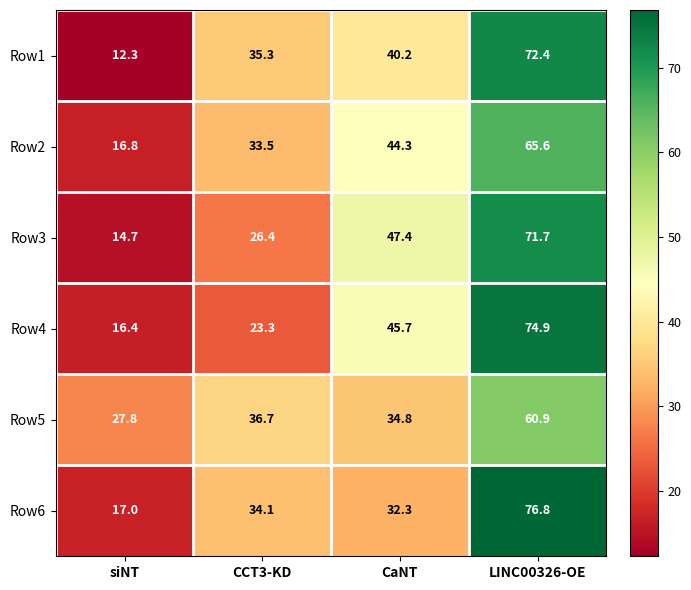

Which series changed the most between siNT and LINC00326-OE?

Row1